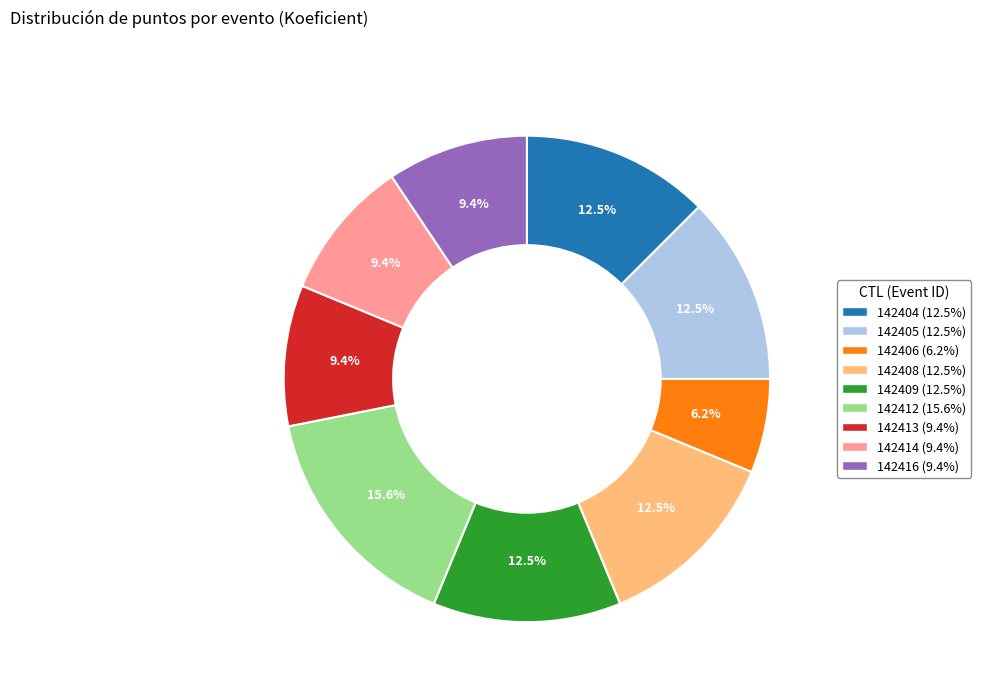

Which category has the smallest portion of the pie?

142406